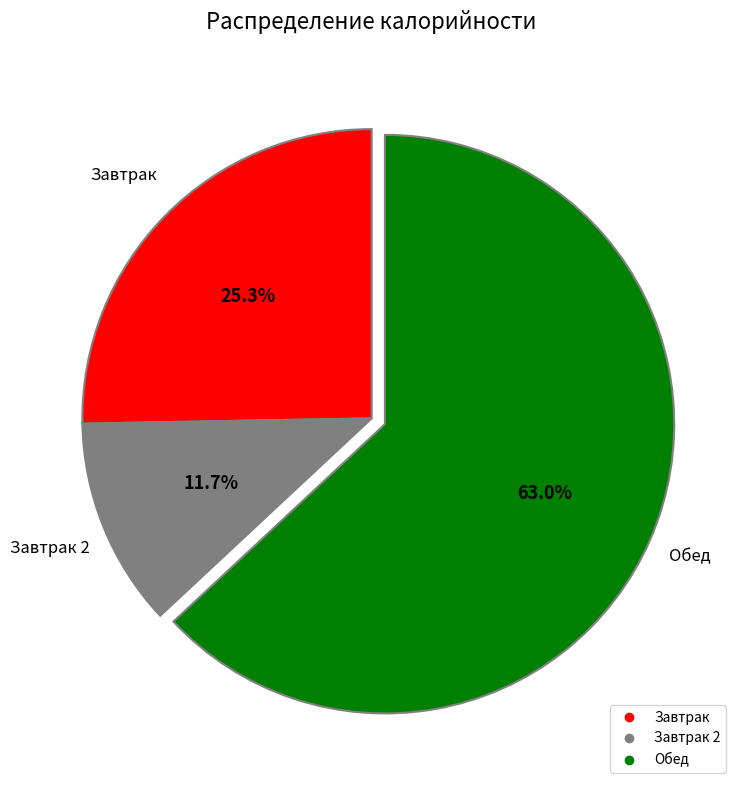

Does any single category account for the majority?

Yes